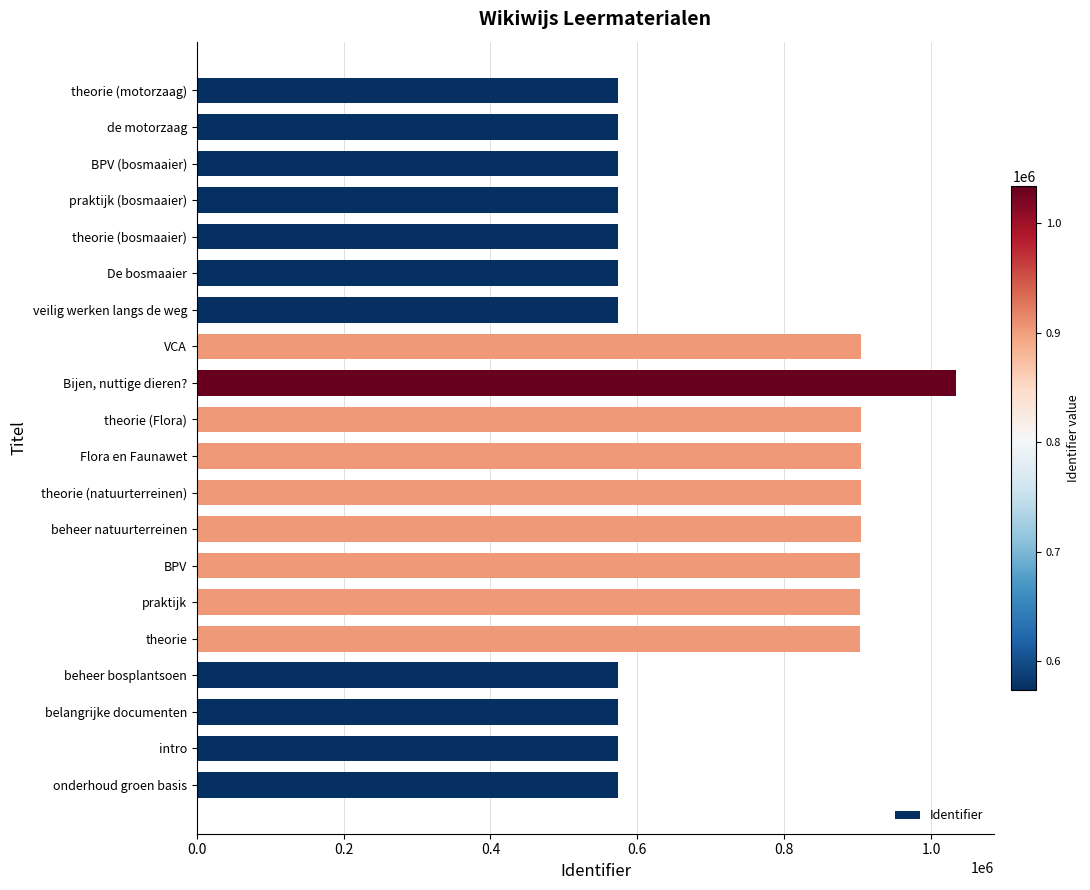

What is the average value?

729028